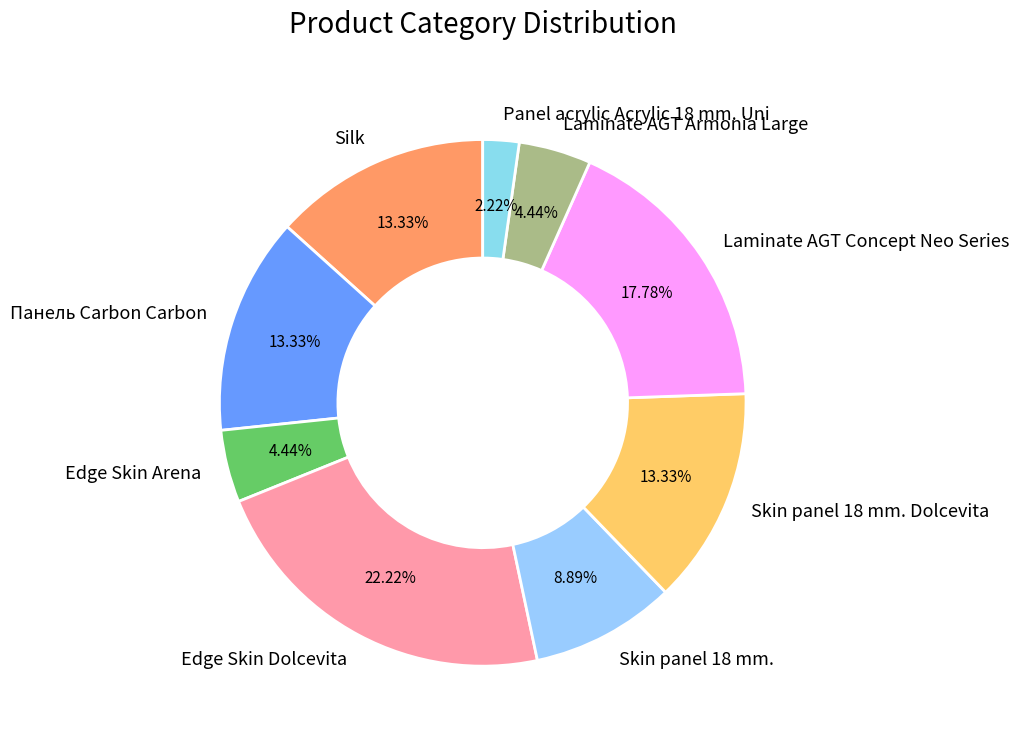

Is it true that Laminate AGT Armonia Large is 13% of the pie?

False